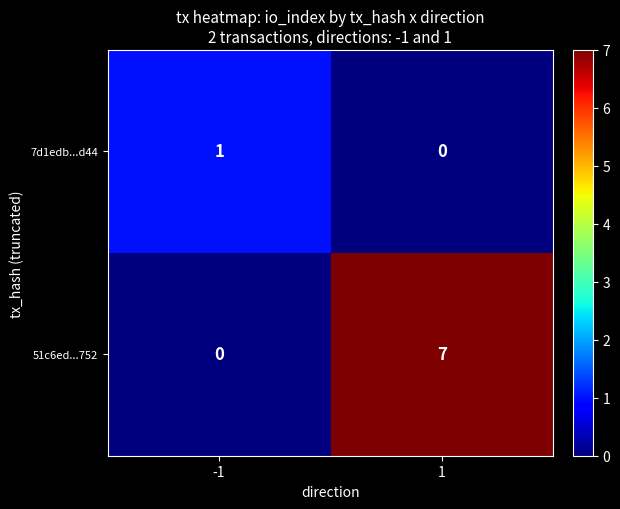

Which series has the largest total across all categories?

51c6ed...752